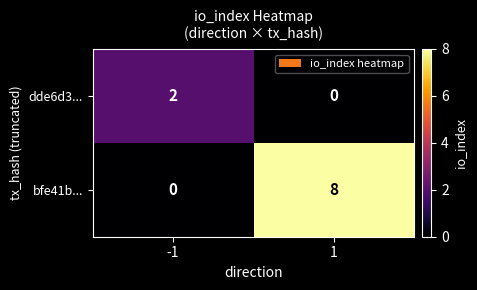

Read the bfe41b... value at 1.

8